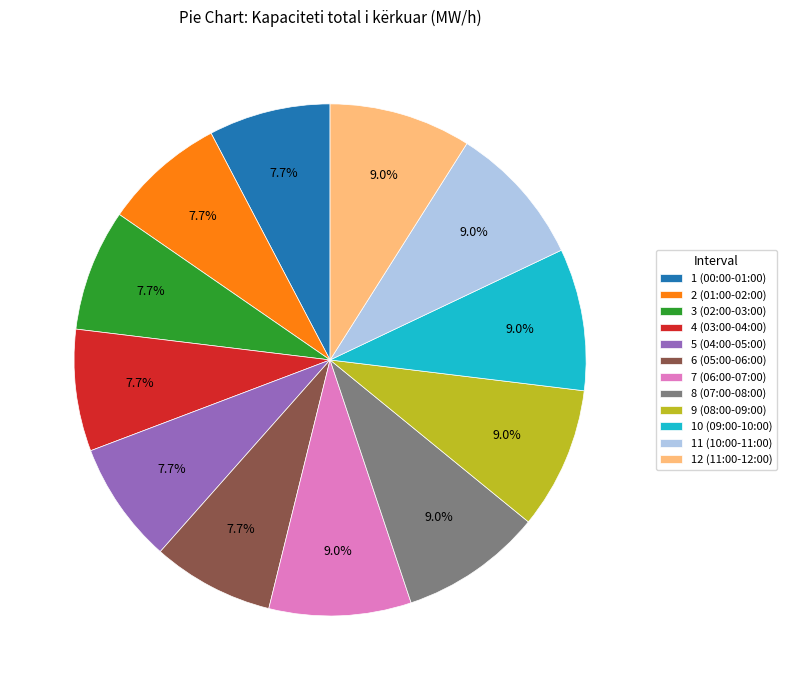

How much of the chart is everything except 1 (00:00-01:00)?

92.3%